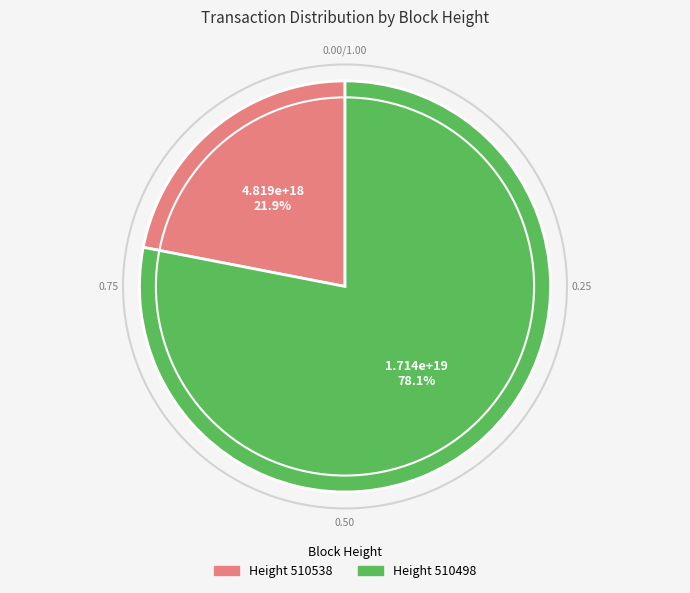

Is there any slice that represents more than half of the pie?

Yes